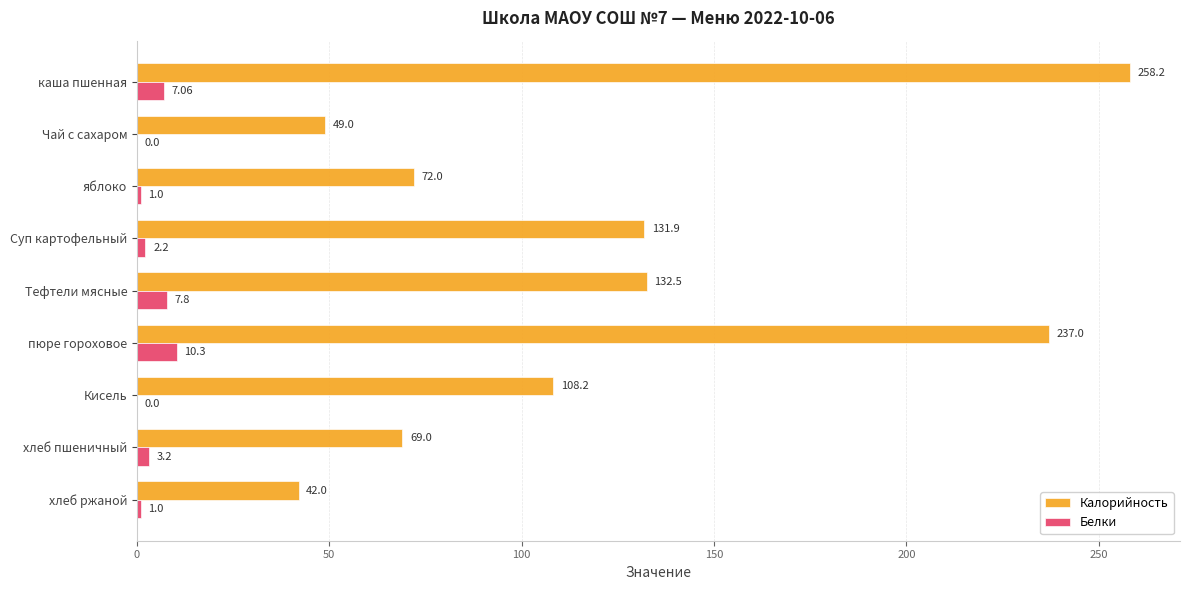

Count the number of data series in this chart.

2